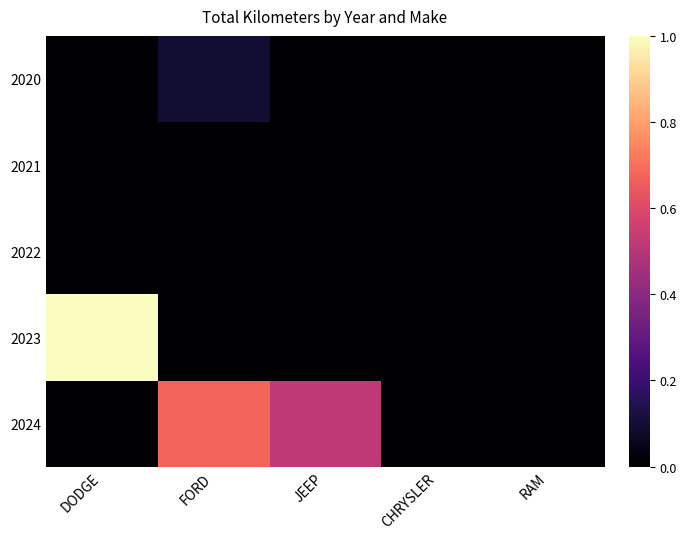

Reading right to left, transcribe all the data shown in this chart.

2020: RAM=0.0	CHRYSLER=0.0	JEEP=0.0	FORD=0.1	DODGE=0.0
2021: RAM=0.0	CHRYSLER=0.0	JEEP=0.0	FORD=0.0	DODGE=0.0
2022: RAM=0.0	CHRYSLER=0.0	JEEP=0.0	FORD=0.0	DODGE=0.0
2023: RAM=0.0	CHRYSLER=0.0	JEEP=0.0	FORD=0.0	DODGE=1.0
2024: RAM=0.0	CHRYSLER=0.0	JEEP=0.5	FORD=0.7	DODGE=0.0